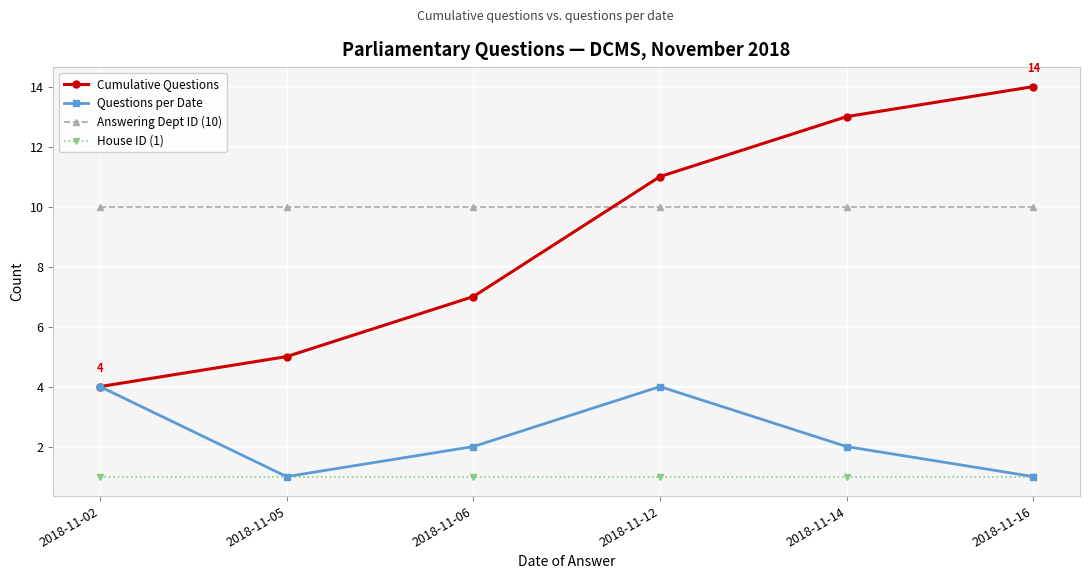

Is it true that Answering Dept ID (10) equals 13 at 2018-11-14?

False